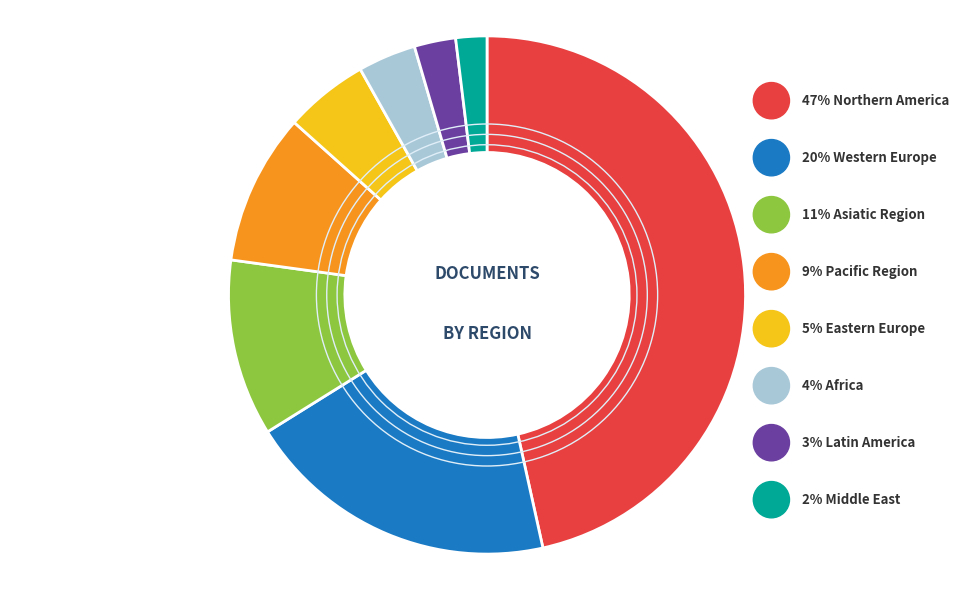

Which has a higher value, Africa or Northern America?

Northern America